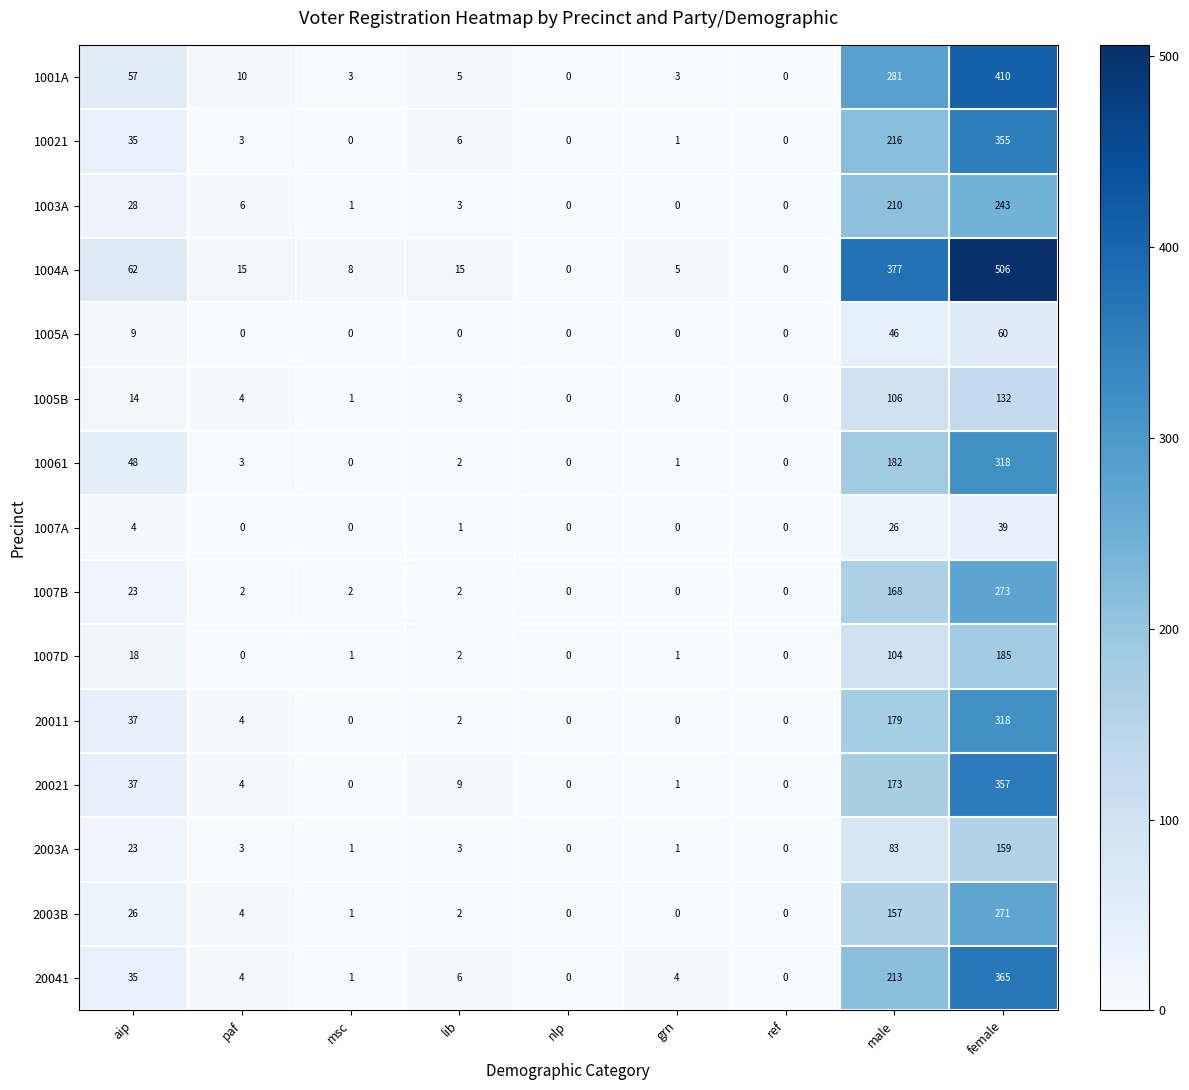

At male, list the series in order from smallest to largest.

1007A, 1005A, 2003A, 1007D, 1005B, 2003B, 1007B, 20021, 20011, 10061, 1003A, 20041, 10021, 1001A, 1004A